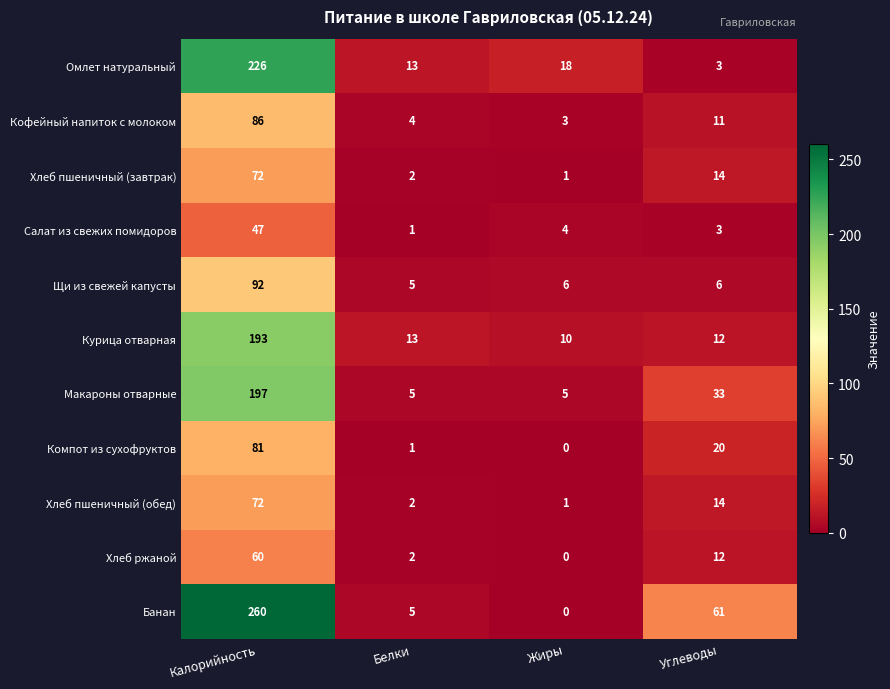

At which label is Салат из свежих помидоров closest to 24?

Жиры